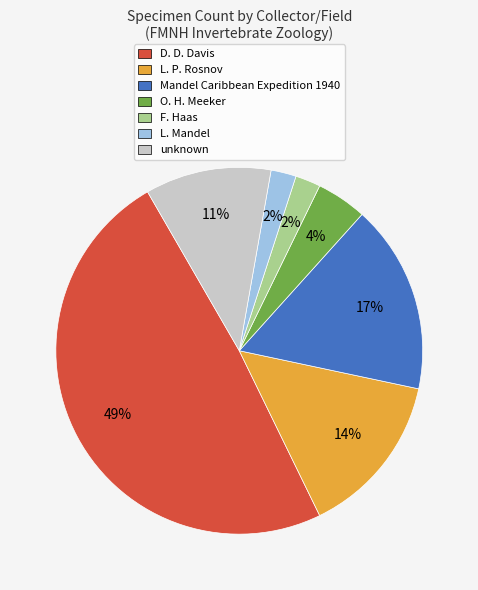

Approximately how many times larger is the value at Mandel Caribbean Expedition 1940 compared to L. P. Rosnov?

1.2